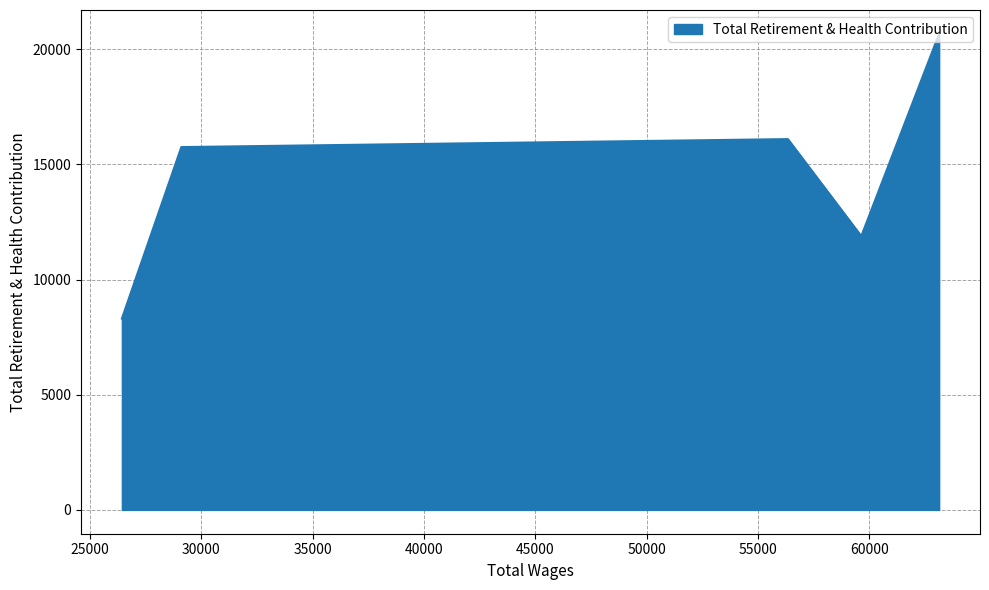

What is the minimum value shown in the chart?

8304